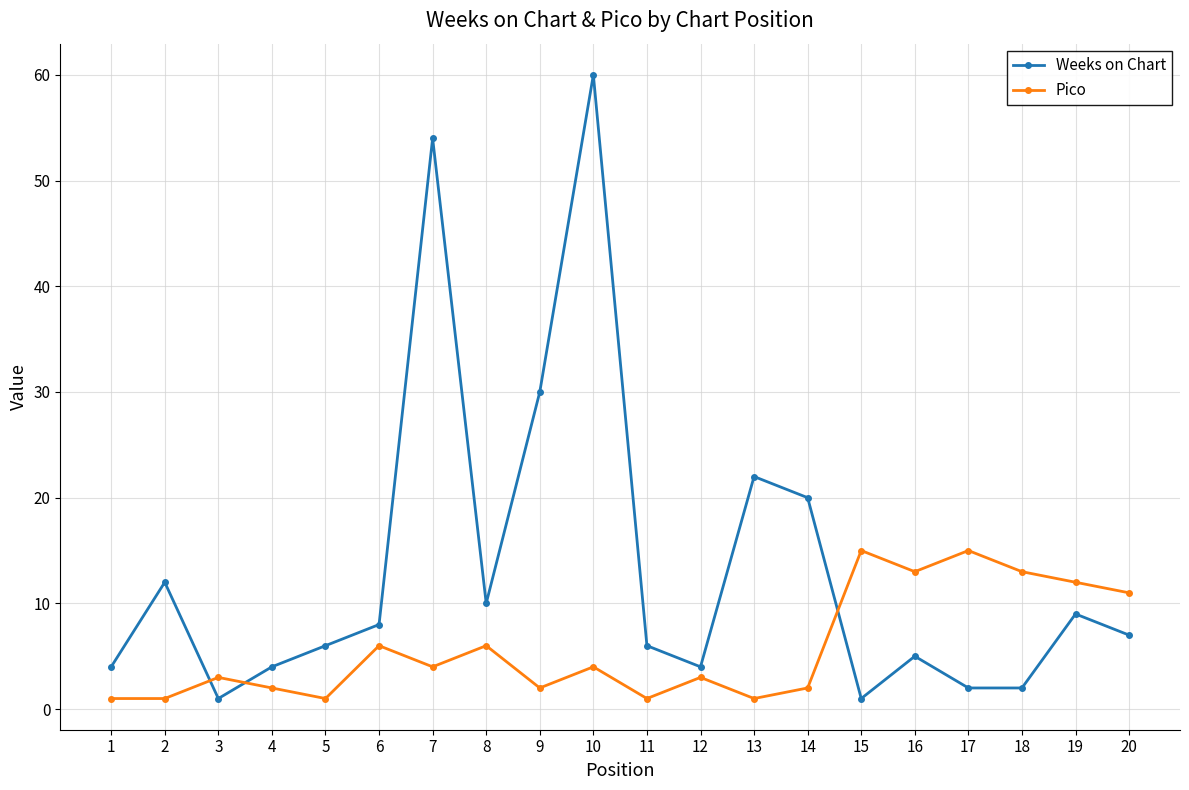

What is the highest value of the Pico series?

15